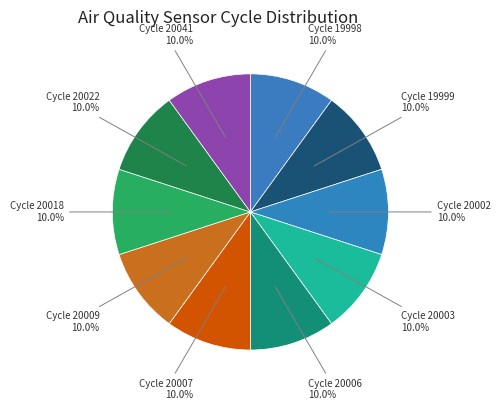

Approximately how many times larger is the value at Cycle 20041 compared to Cycle 20009?

1.0